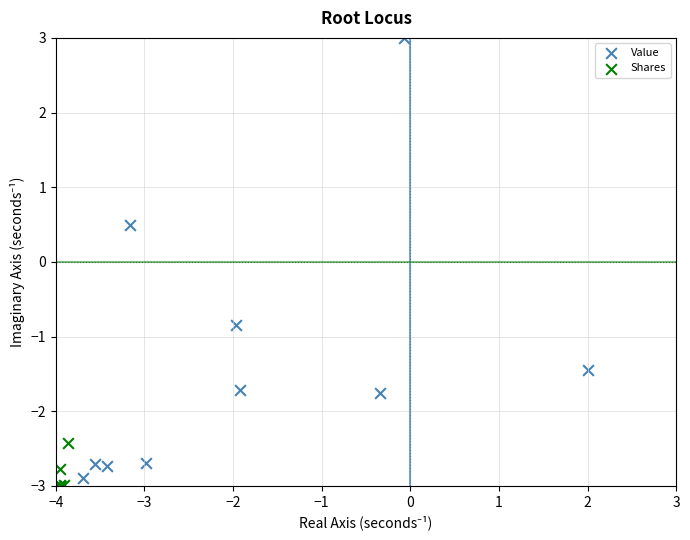

Which series reaches the maximum Y coordinate?

Value